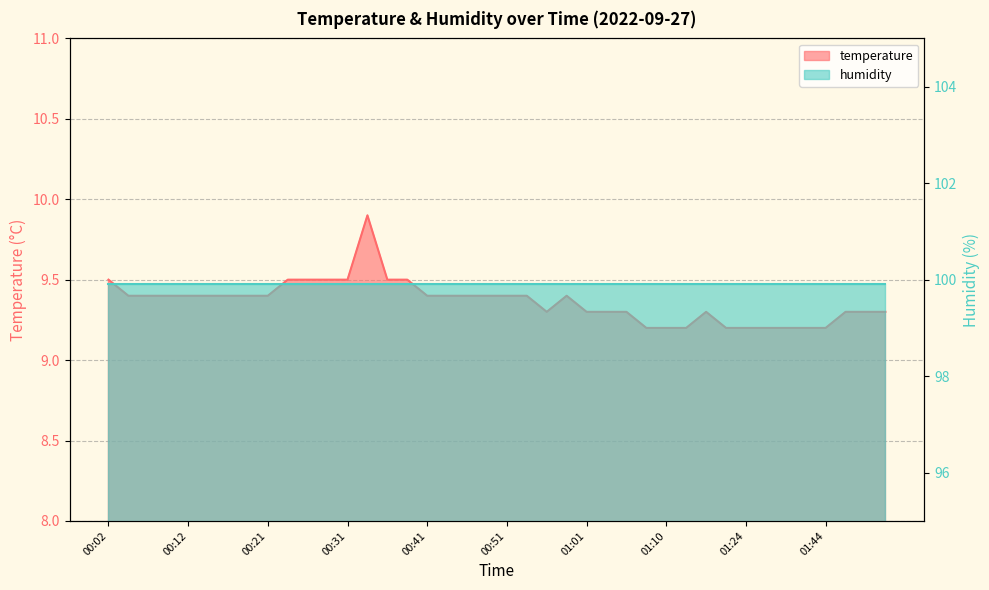

At which category does the data reach its first local valley?

00:56